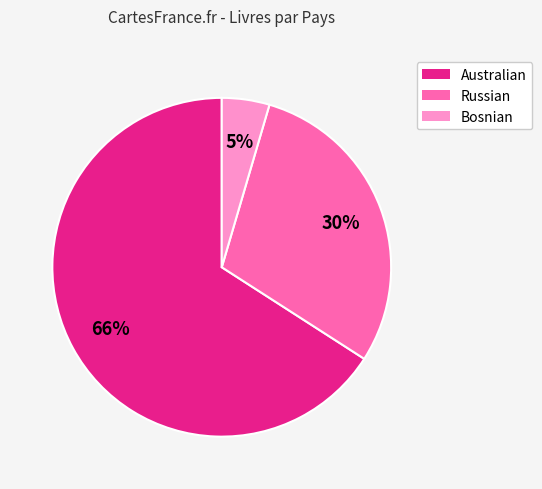

How many slices are in this pie chart?

3